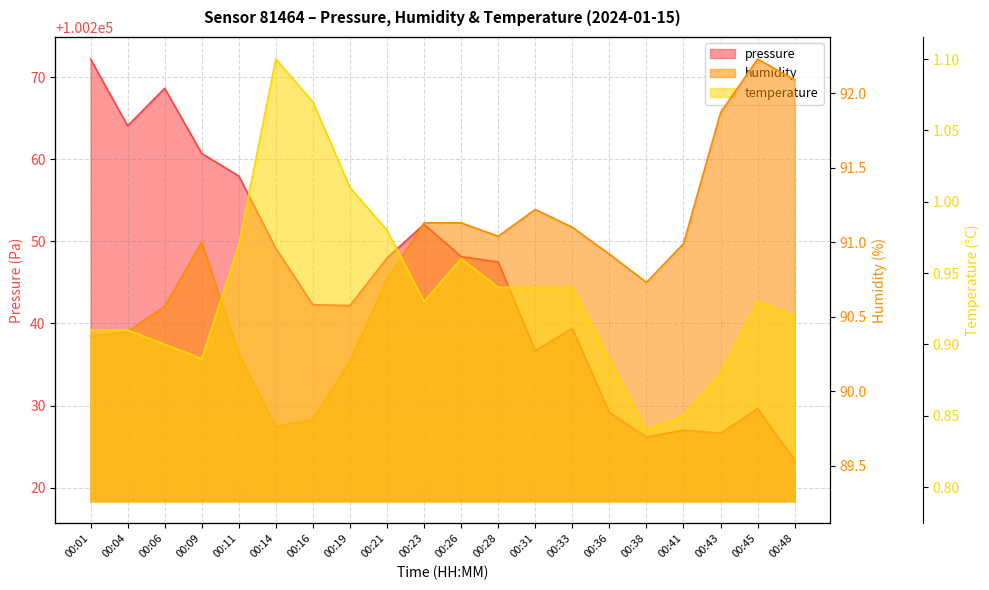

What is the value of the temperature point at the 17th from the left?

0.8